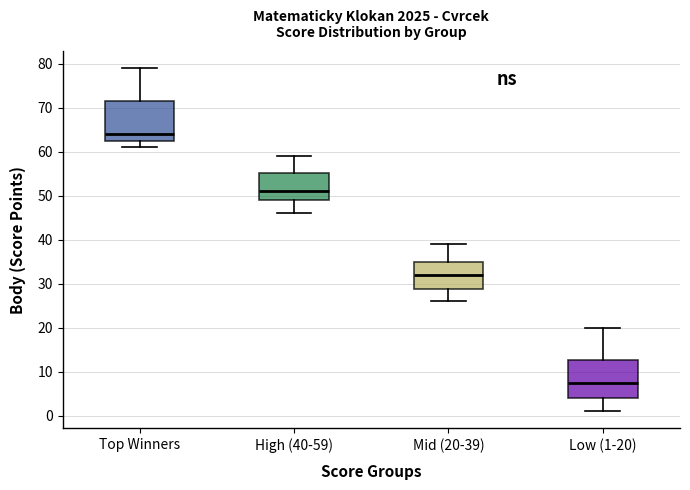

Reading left to right, read every box against the y-axis: the position of its median line, the range the box covers, and the ends of its whiskers. The values are not printed on the chart, so give them approximately, as read against the axis.

Top Winners: median 64, box 63 to 72, whiskers 61 to 79
High (40-59): median 51, box 49 to 55, whiskers 46 to 59
Mid (20-39): median 32, box 29 to 35, whiskers 26 to 39
Low (1-20): median 8, box 4 to 13, whiskers 1 to 20